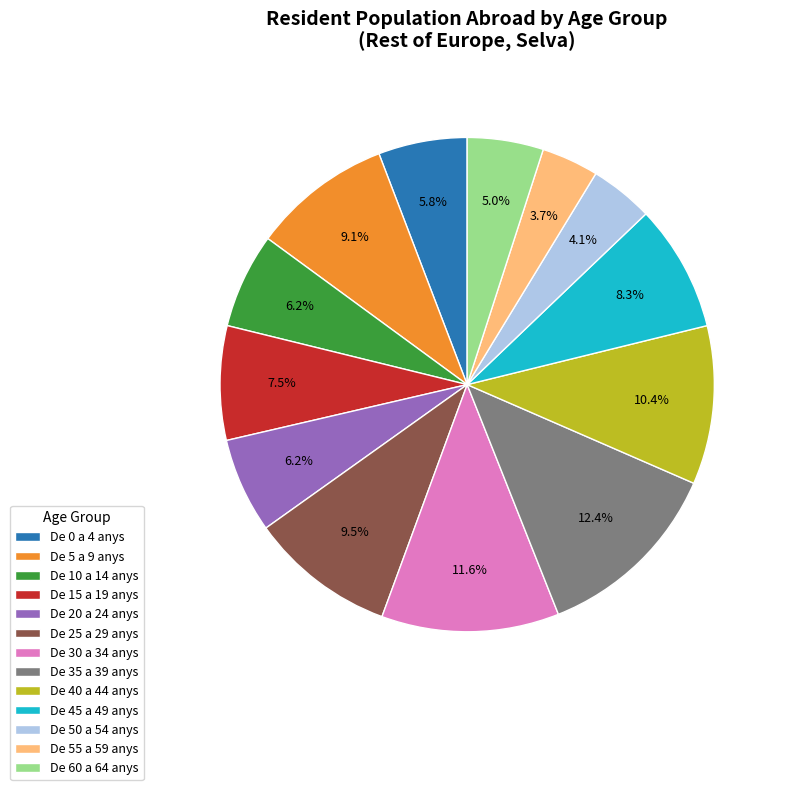

What is the largest slice in the pie chart?

De 35 a 39 anys